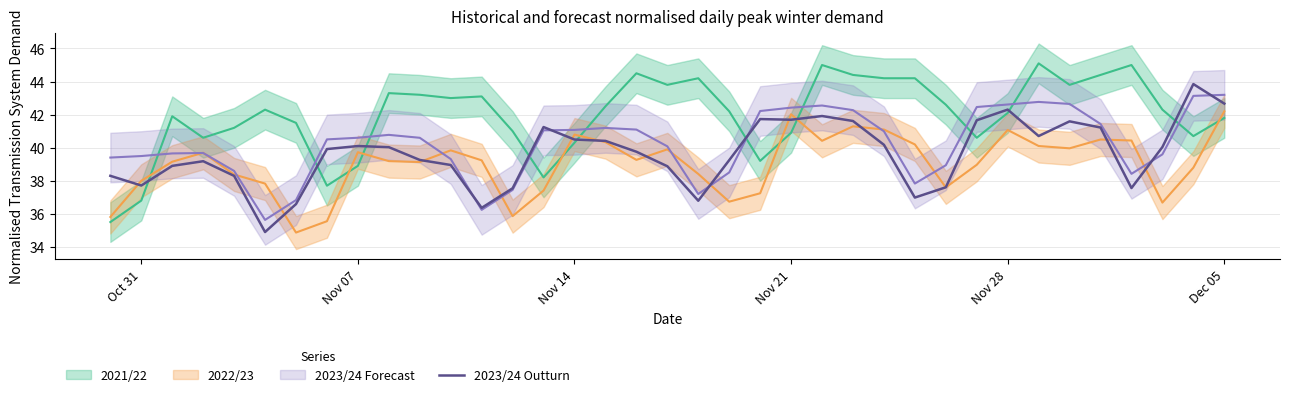

Reading right to left, transcribe all the data shown in this chart.

42.7	43.8	40.0	37.6	41.2	41.6	40.7	42.3	41.7	37.6	37.0	40.2	41.6	41.9	41.7	41.7	39.2	36.8	38.9	39.8	40.4	40.5	41.2	37.5	36.4	39.0	39.3	40.0	40.1	39.9	36.6	34.9	38.3	39.2	38.9	37.7	38.3